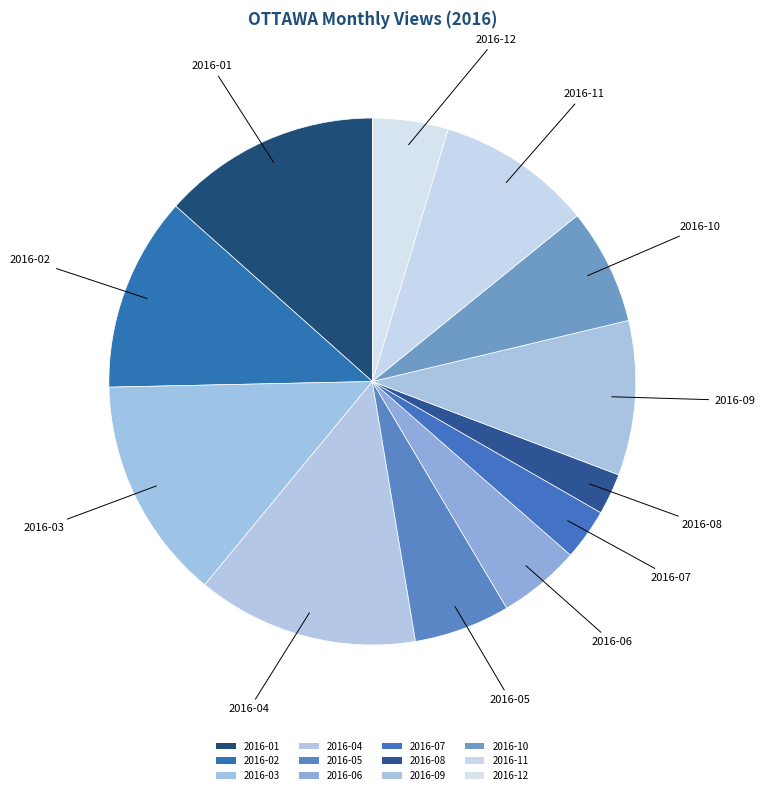

To the nearest percent, what is the difference between the 2016-06 and 2016-03 slice percentages?

9%